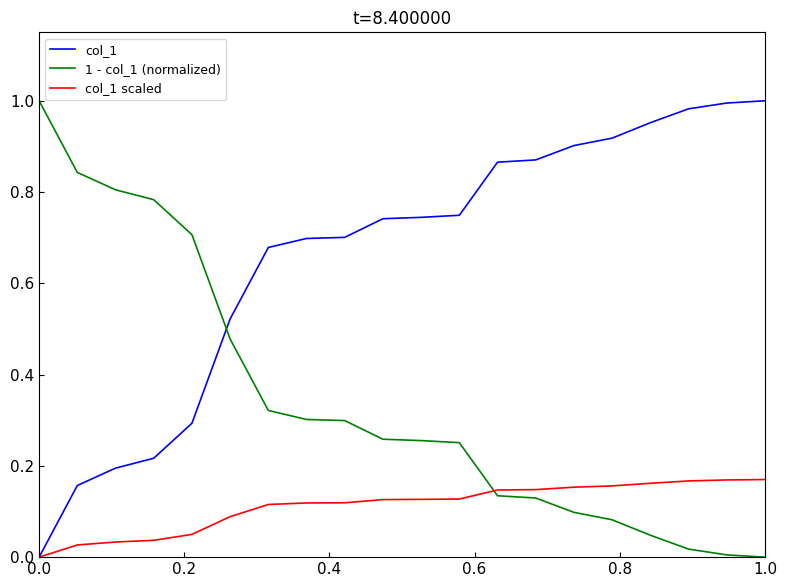

After their last crossing, which series has the higher values: col_1 scaled or 1 - col_1 (normalized)?

col_1 scaled